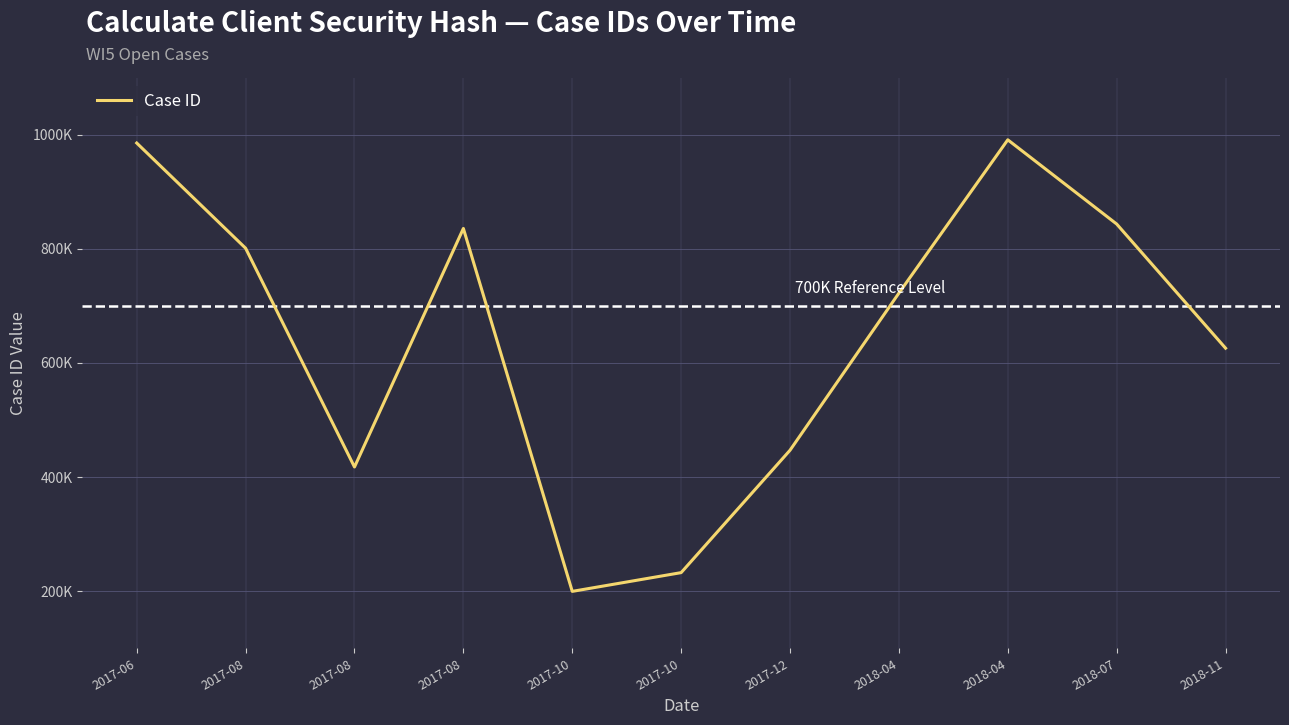

True or false: the data shows 647786 at 2017-08.

False